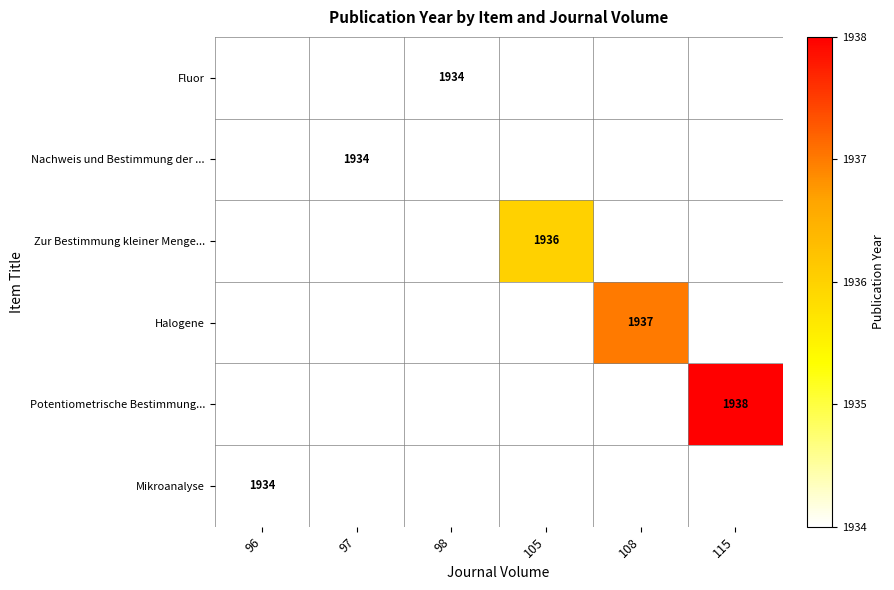

Count the number of categories in the chart.

6